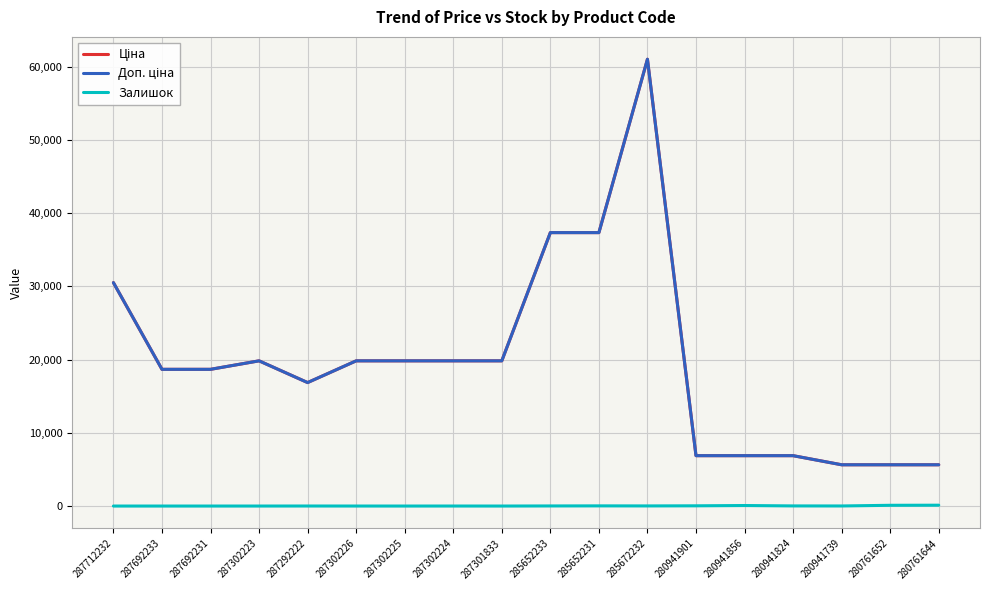

Does the chart display data point markers on the line(s)?

No